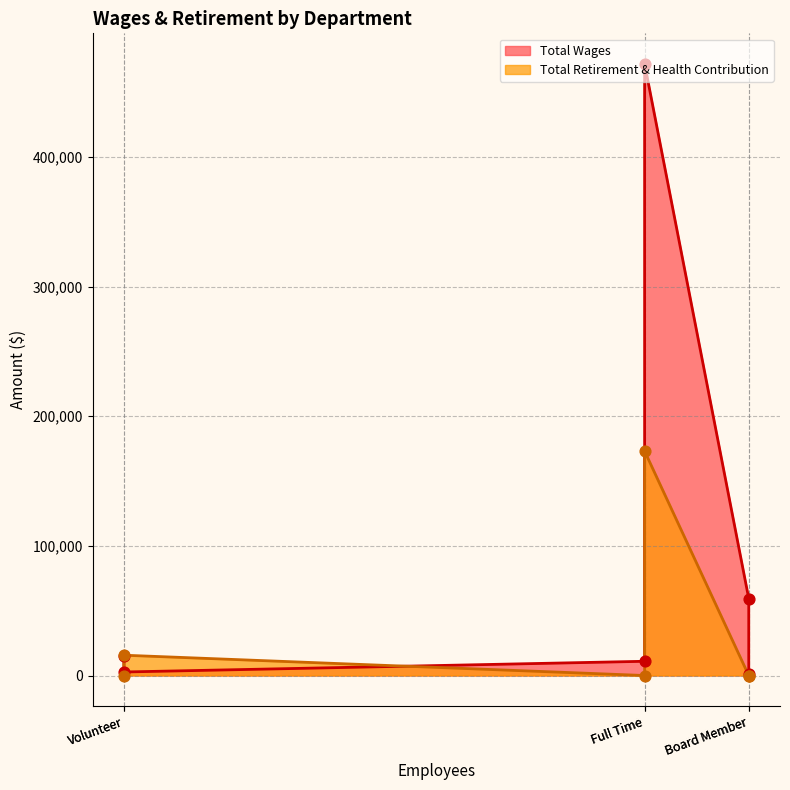

What are all the series names shown in the legend?

Total Wages, Total Retirement & Health Contribution